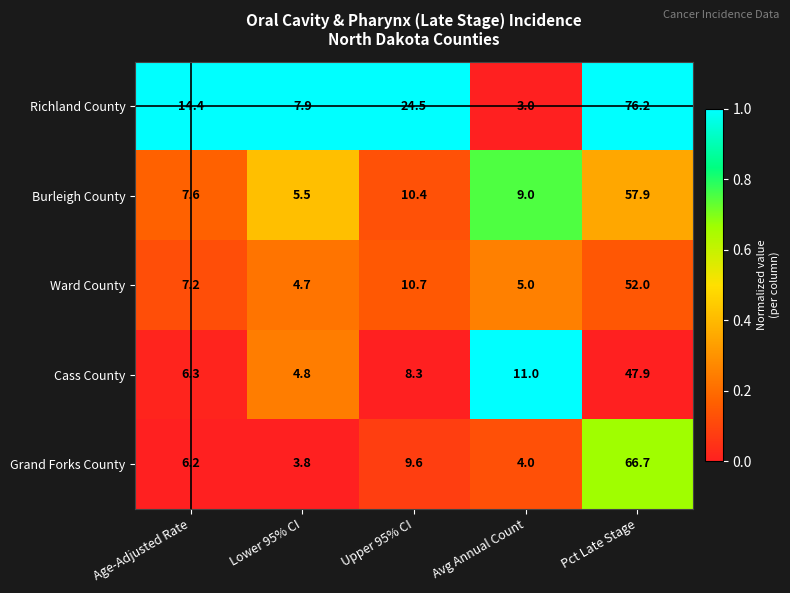

Reading left to right, transcribe all the data shown in this chart.

Richland County: Age-Adjusted Rate=14.4	Lower 95% CI=7.9	Upper 95% CI=24.5	Avg Annual Count=3.0	Pct Late Stage=76.2
Burleigh County: Age-Adjusted Rate=7.6	Lower 95% CI=5.5	Upper 95% CI=10.4	Avg Annual Count=9.0	Pct Late Stage=57.9
Ward County: Age-Adjusted Rate=7.2	Lower 95% CI=4.7	Upper 95% CI=10.7	Avg Annual Count=5.0	Pct Late Stage=52.0
Cass County: Age-Adjusted Rate=6.3	Lower 95% CI=4.8	Upper 95% CI=8.3	Avg Annual Count=11.0	Pct Late Stage=47.9
Grand Forks County: Age-Adjusted Rate=6.2	Lower 95% CI=3.8	Upper 95% CI=9.6	Avg Annual Count=4.0	Pct Late Stage=66.7